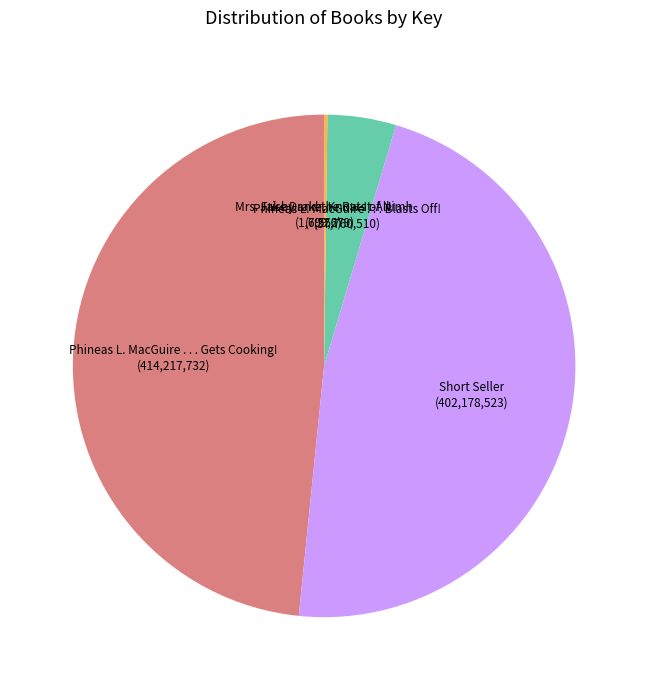

Does Phineas L. MacGuire . . . Gets Cooking! represent more than half of the total?

No